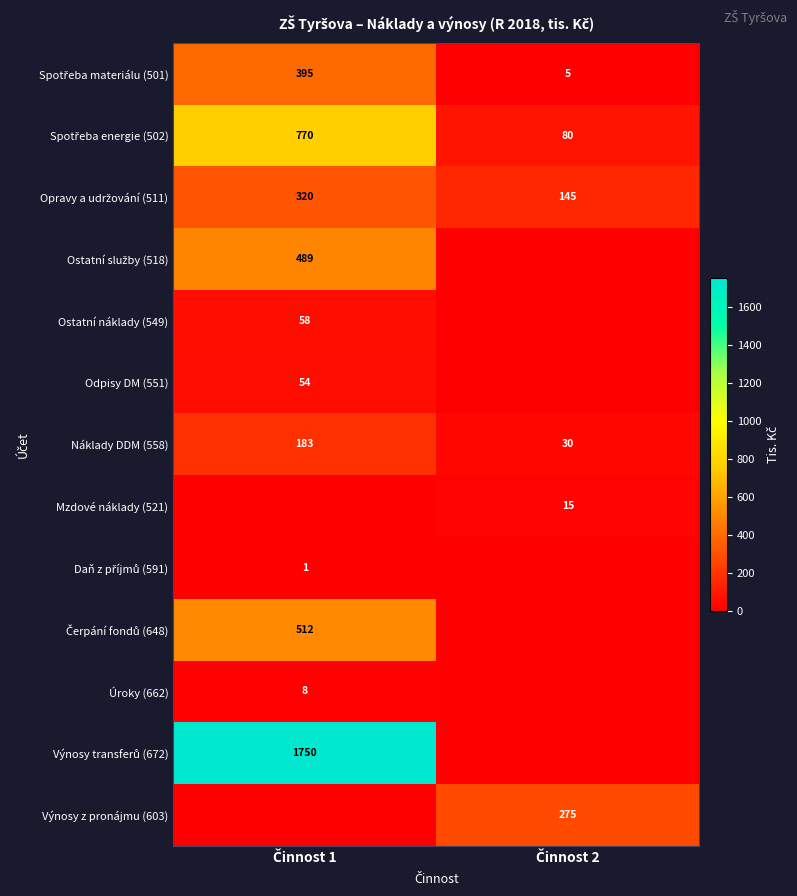

What is the minimum value for Náklady DDM (558)?

30